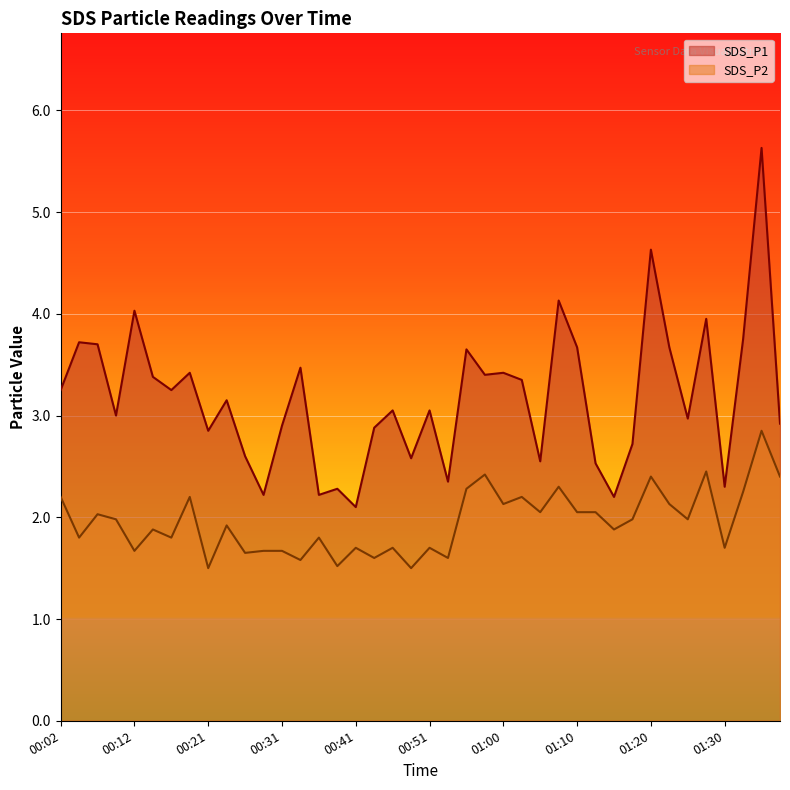

Reading left to right, transcribe all the data shown in this chart.

SDS_P1: 3.2	3.7	3.7	3.0	4.0	3.4	3.2	3.4	2.9	3.1	2.6	2.2	2.9	3.5	2.2	2.3	2.1	2.9	3.0	2.6	3.0	2.4	3.6	3.4	3.4	3.4	2.5	4.1	3.7	2.5	2.2	2.7	4.6	3.7	3.0	4.0	2.3	3.8	5.6	2.9
SDS_P2: 2.2	1.8	2.0	2.0	1.7	1.9	1.8	2.2	1.5	1.9	1.6	1.7	1.7	1.6	1.8	1.5	1.7	1.6	1.7	1.5	1.7	1.6	2.3	2.4	2.1	2.2	2.0	2.3	2.0	2.0	1.9	2.0	2.4	2.1	2.0	2.5	1.7	2.2	2.9	2.4